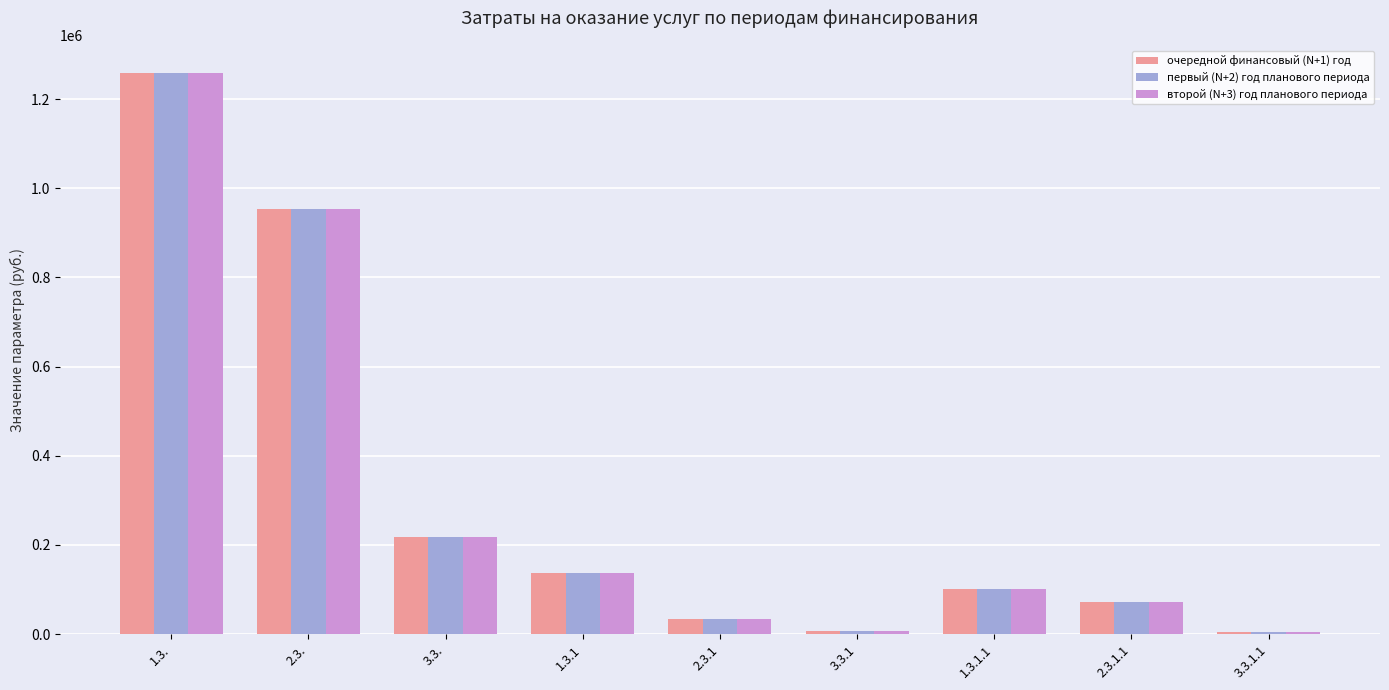

What are all the series names shown in the legend?

очередной финансовый (N+1) год, первый (N+2) год планового периода, второй (N+3) год планового периода